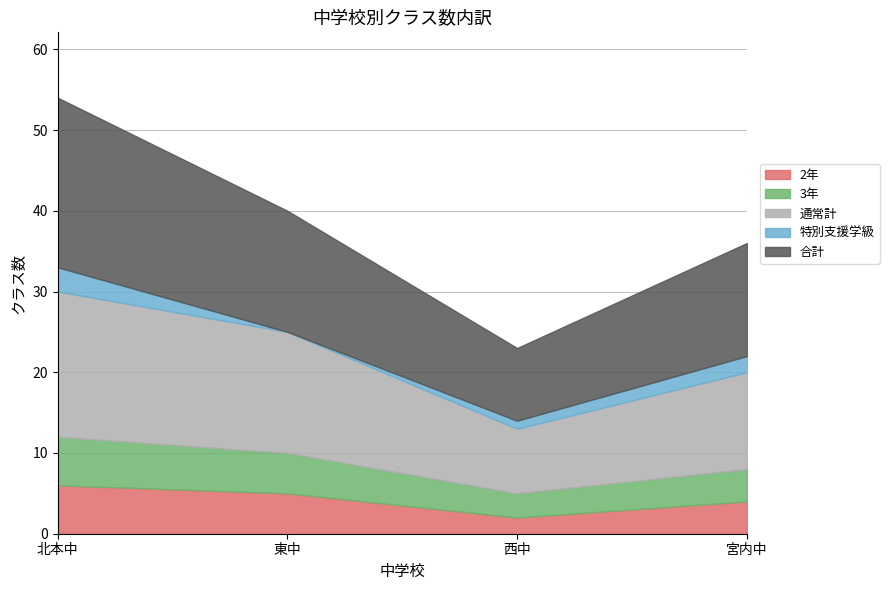

What is the total value across all series at 東中?

40